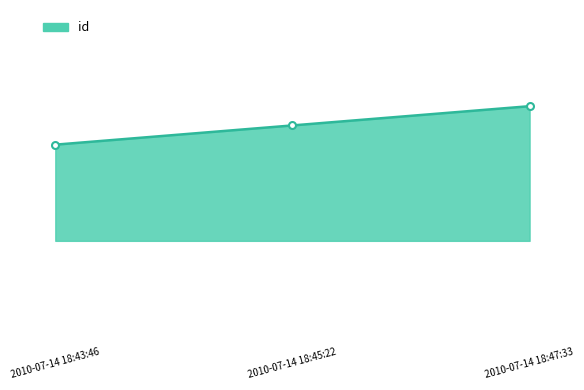

Is this an area chart (filled region under the line)?

Yes